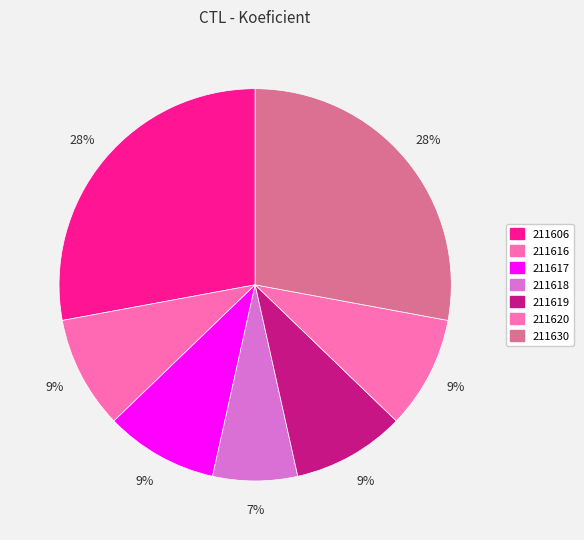

To the nearest percent, what is the difference between the largest and smallest slice percentages?

21%